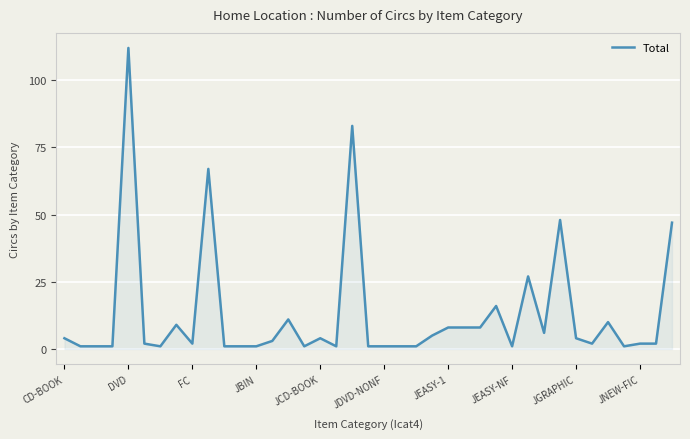

What is the average value?

13